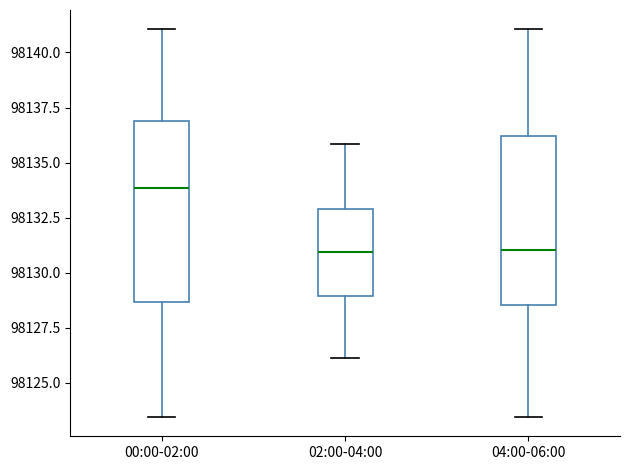

Reading left to right, transcribe this box plot: for each box, give where its median line is, the range the box spans, and where its two whiskers end, as read against the y-axis. The values are not printed on the chart, so give them approximately, as read against the axis.

00:00-02:00: median 98134.0, box 98128.5 to 98137.0, whiskers 98123.5 to 98141.0
02:00-04:00: median 98131.0, box 98129.0 to 98133.0, whiskers 98126.0 to 98136.0
04:00-06:00: median 98131.0, box 98128.5 to 98136.0, whiskers 98123.5 to 98141.0